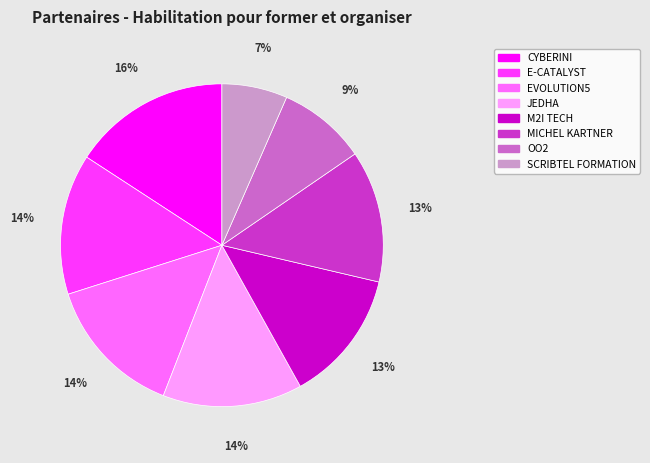

Is it true that JEDHA is 4% of the pie?

False